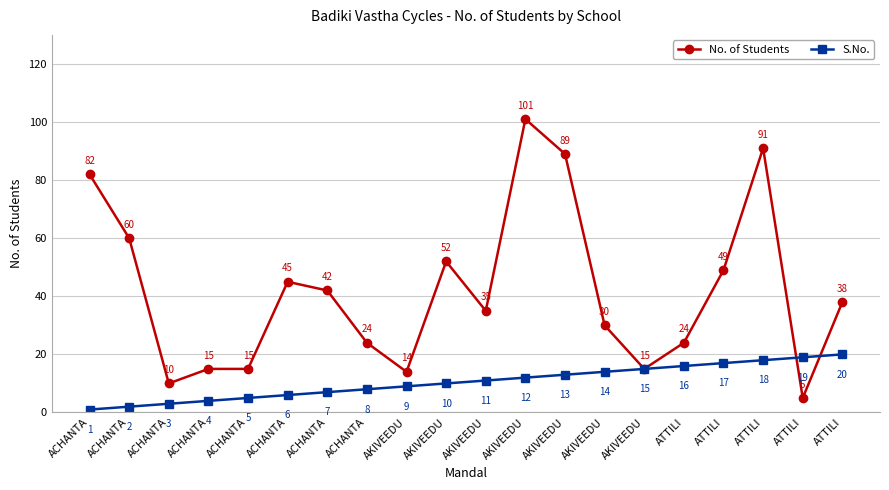

Count the number of data series in this chart.

2